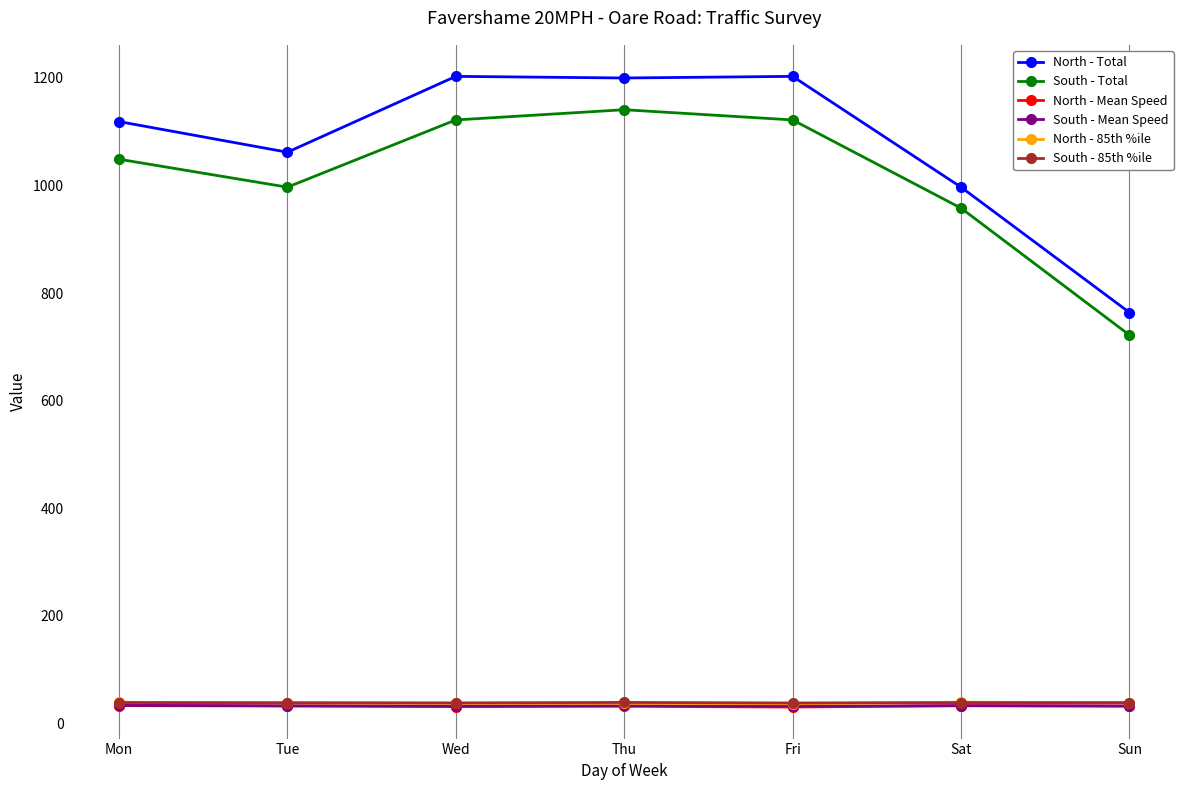

What is the minimum value for North - Total?

764.0